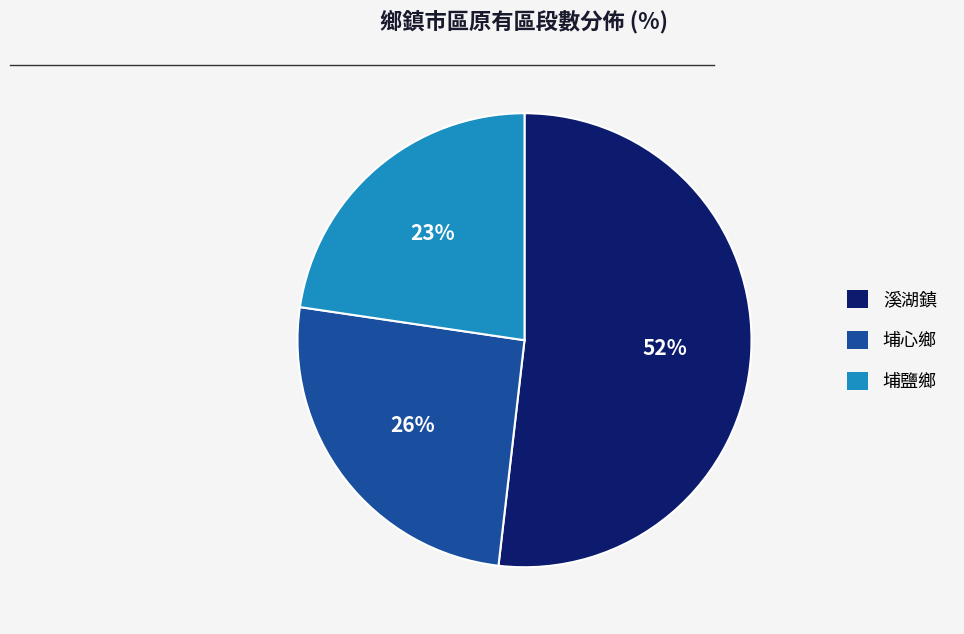

How many segments does this pie chart have?

3